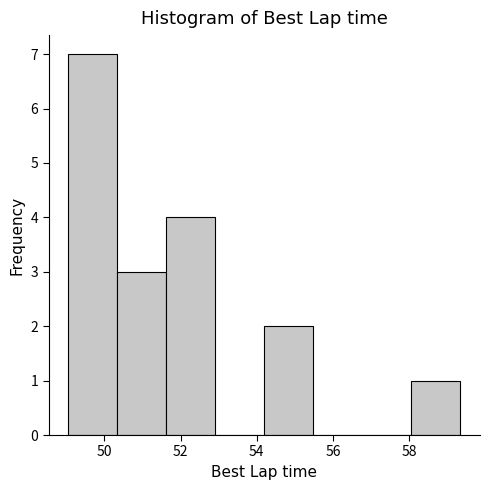

Reading left to right, transcribe this chart: for each bar, give the range it covers on the x-axis and its height. Neither the bar edges nor the heights are printed on the chart, so give them approximately, as read against the axes.

49.0 to 50.4: 7
50.4 to 51.6: 3
51.6 to 53.0: 4
53.0 to 54.2: 0
54.2 to 55.4: 2
55.4 to 56.8: 0
56.8 to 58.0: 0
58.0 to 59.4: 1